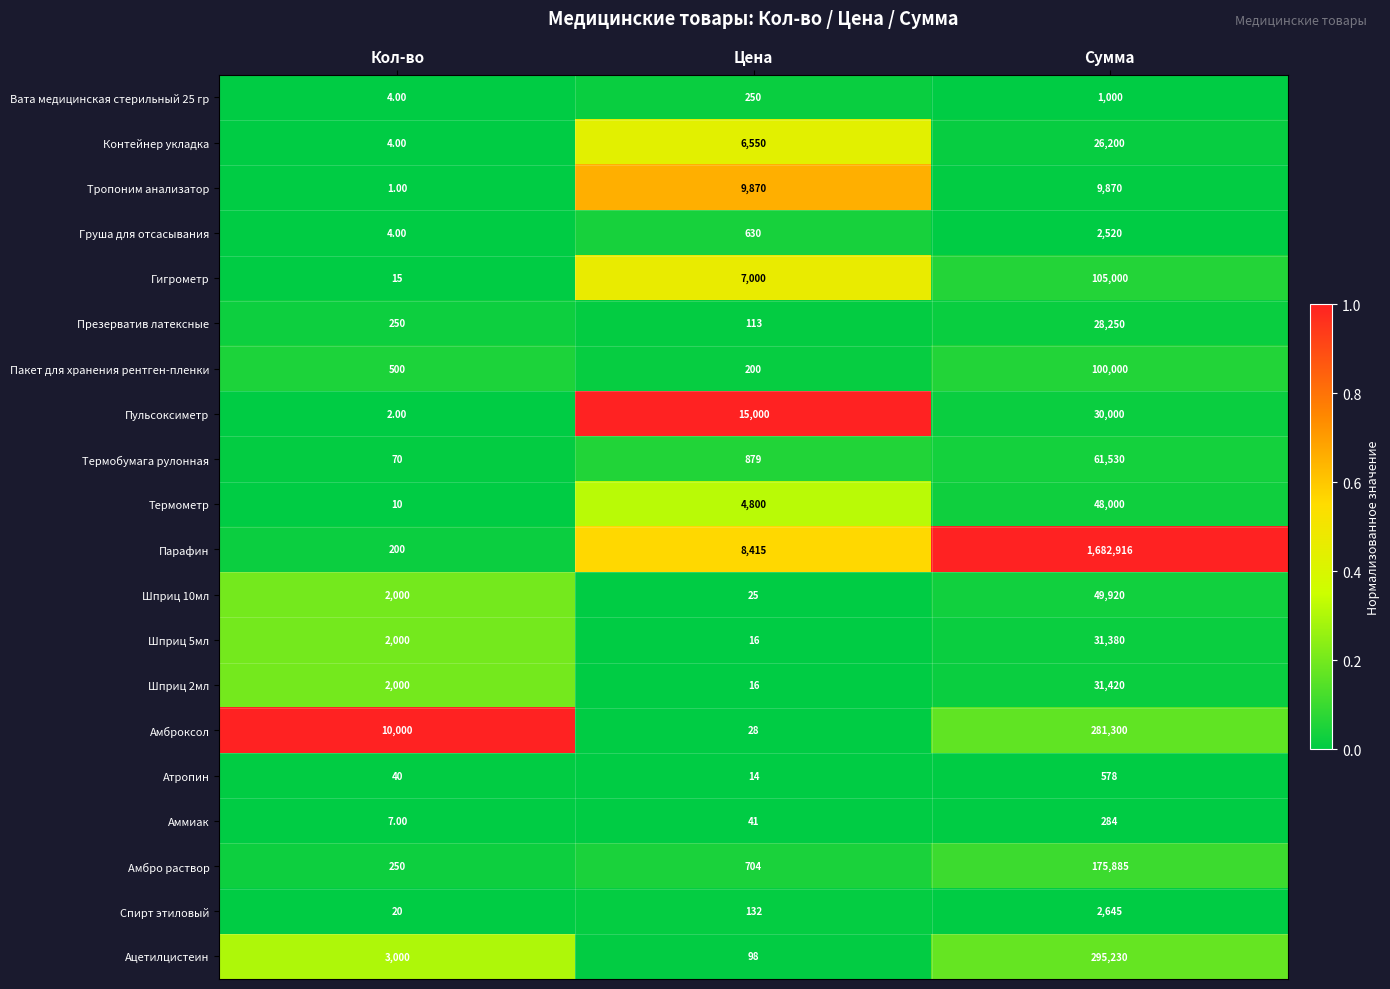

What is the difference between the highest and lowest values at Кол-во?

9999